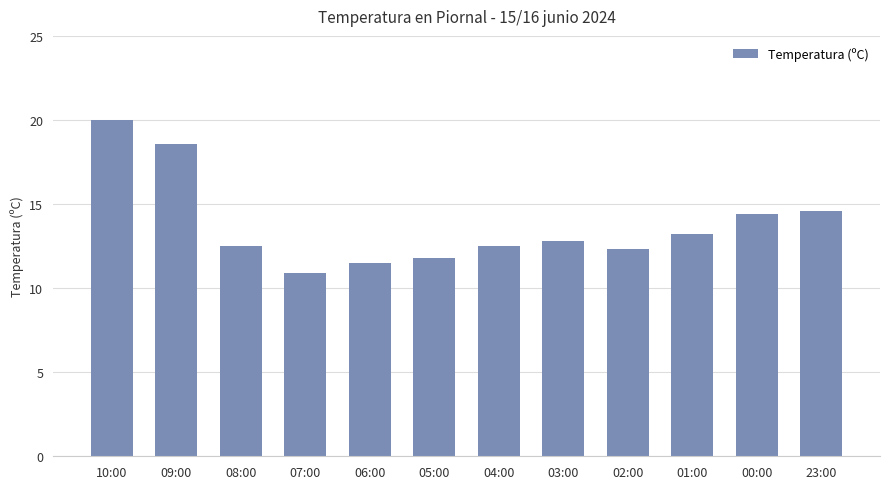

True or false: the data shows 11.5 at 06:00.

True